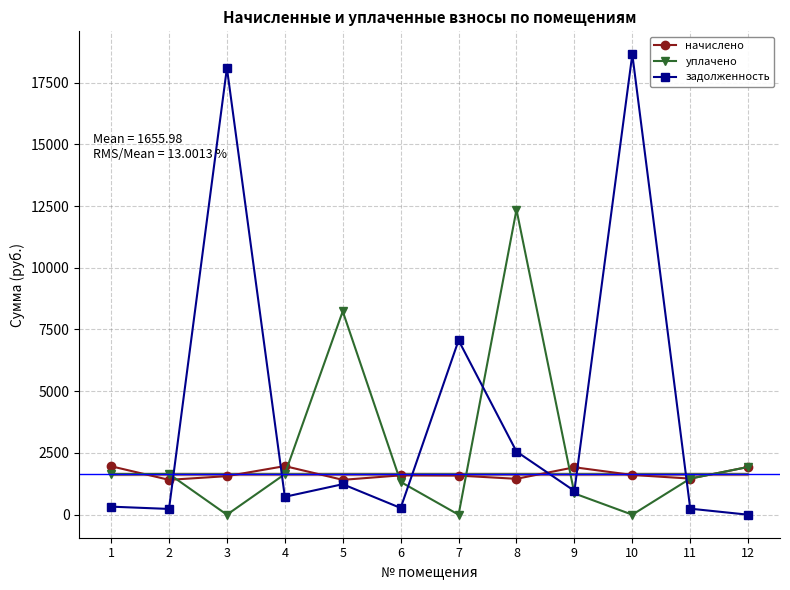

What is the difference between the начислено values at 6 and 11?

130.4